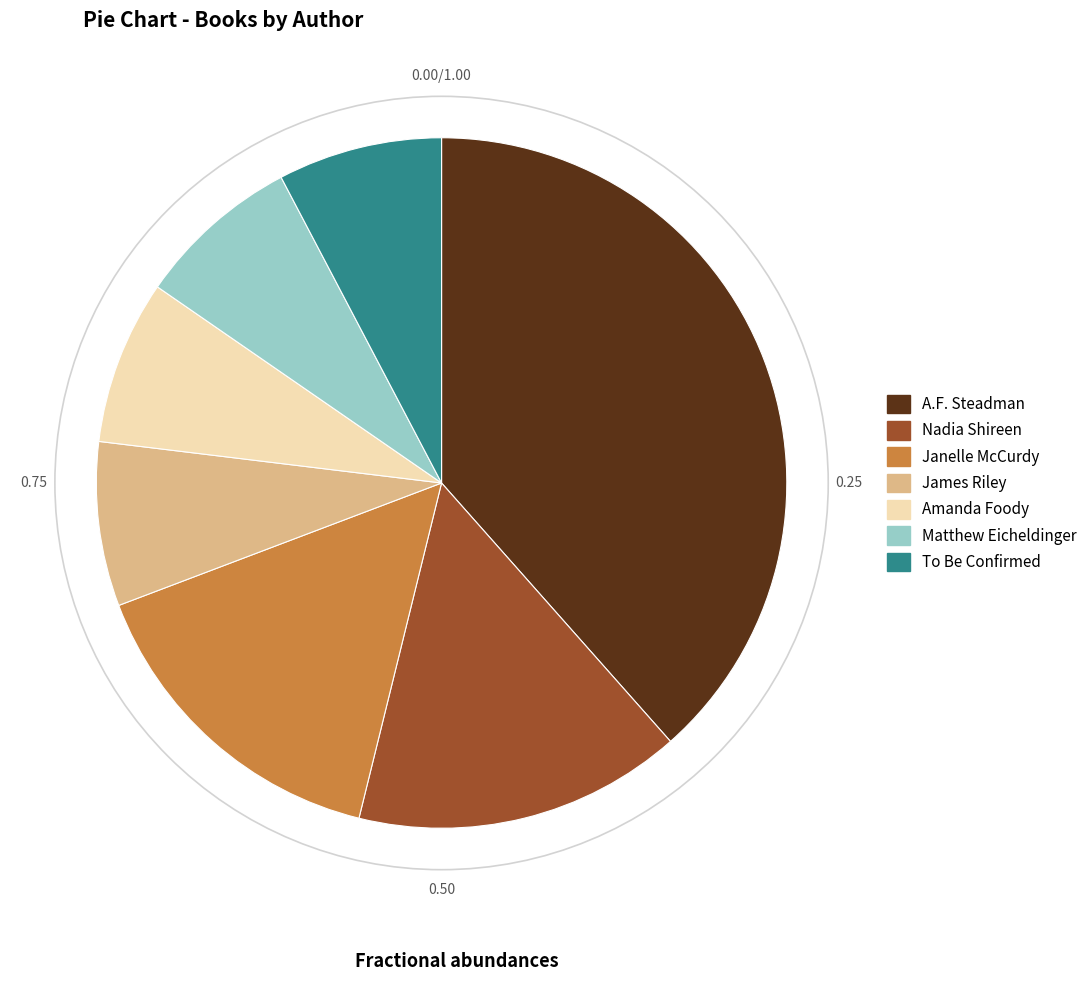

Does any single category account for the majority?

No